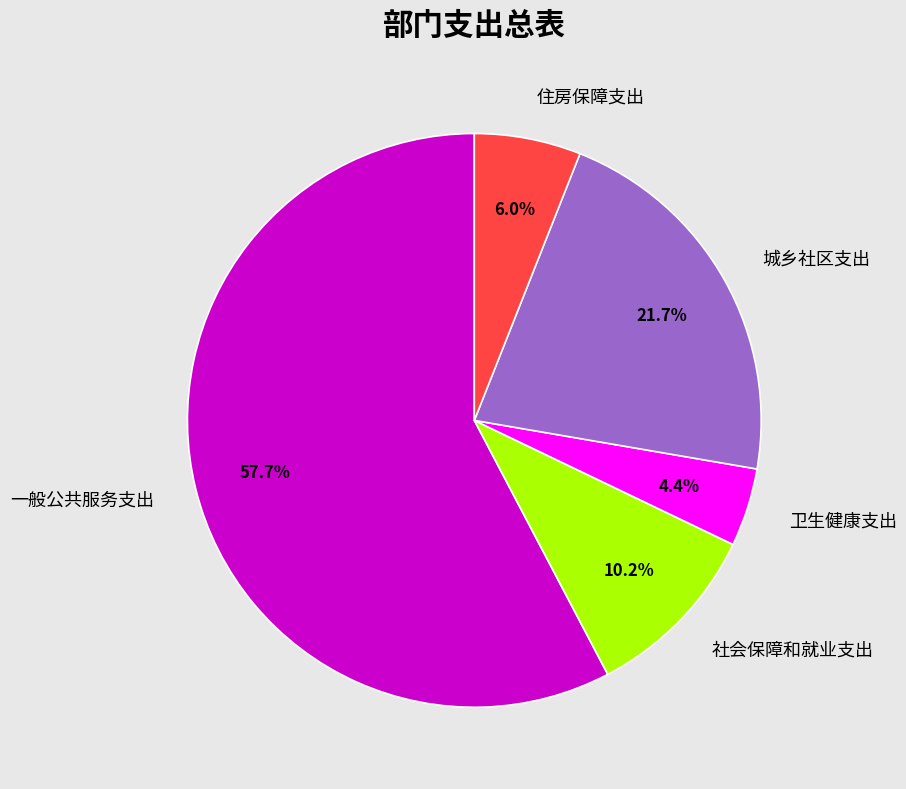

Which category accounts for the majority?

一般公共服务支出